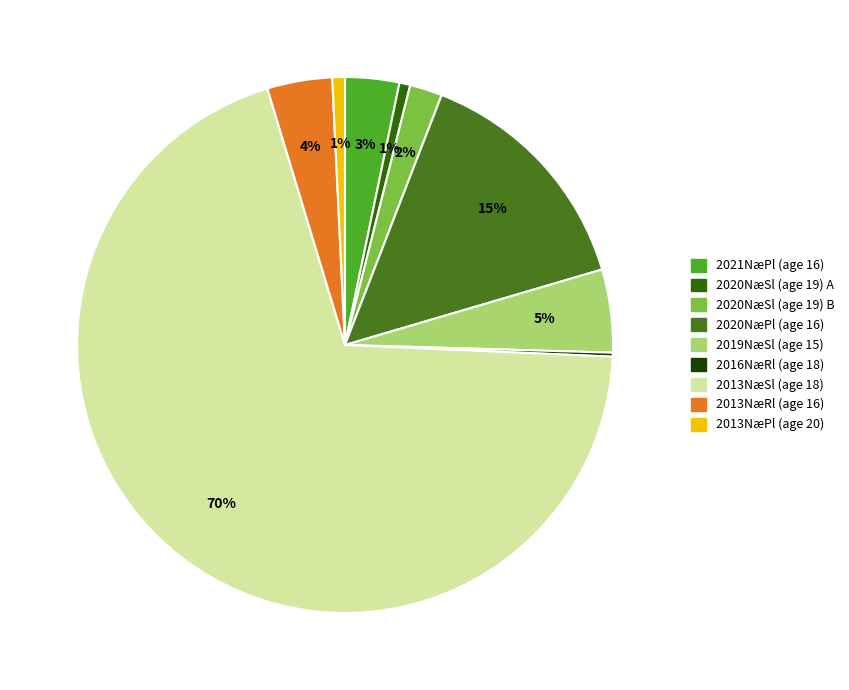

Which slice represents more than half of the pie?

2013NæSl (age 18)